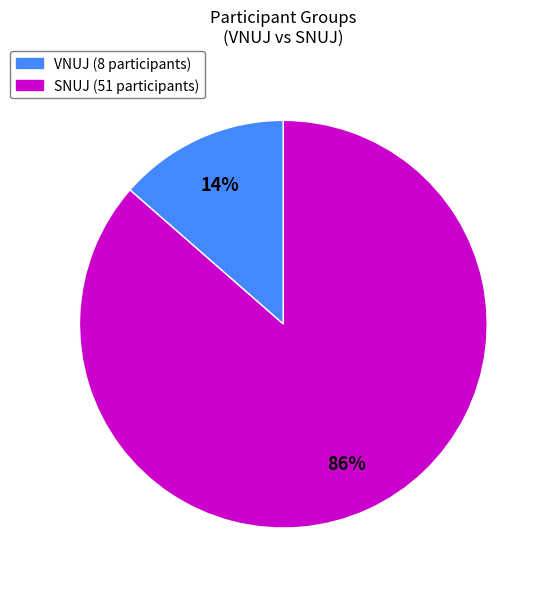

Combined, do VNUJ and SNUJ account for over 50%?

Yes